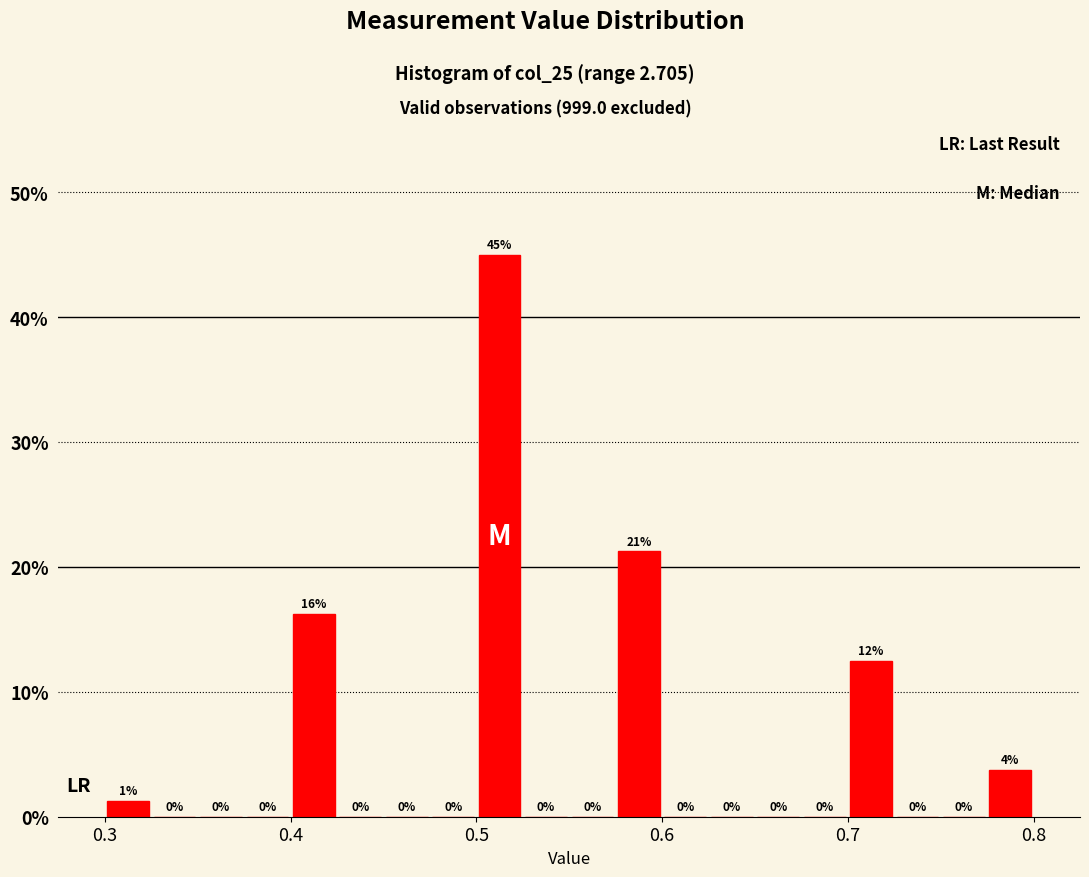

Around what value on the x-axis is the tallest bar? Give the approximate position of its centre, as read against the axis.

0.51